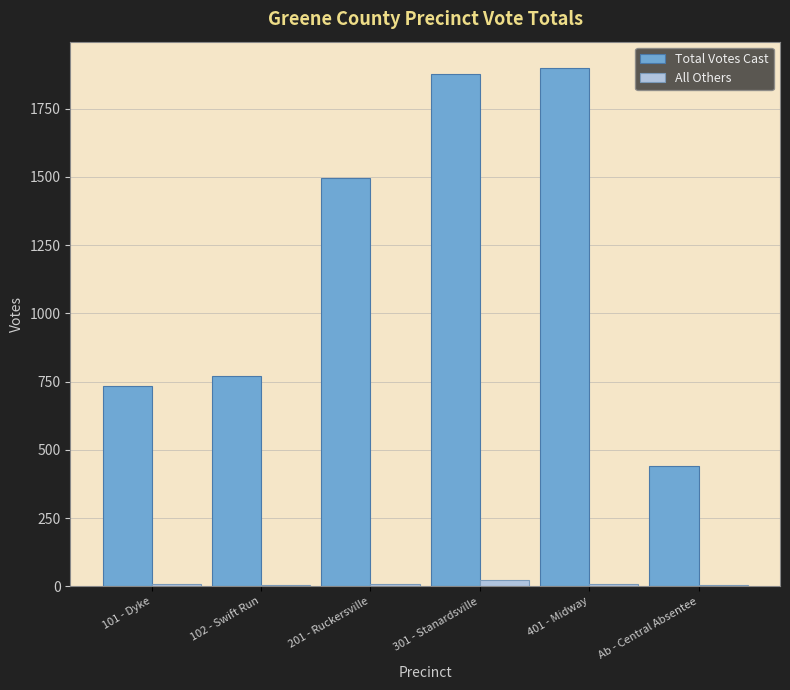

At which label is Total Votes Cast closest to 1169?

201 - Ruckersville